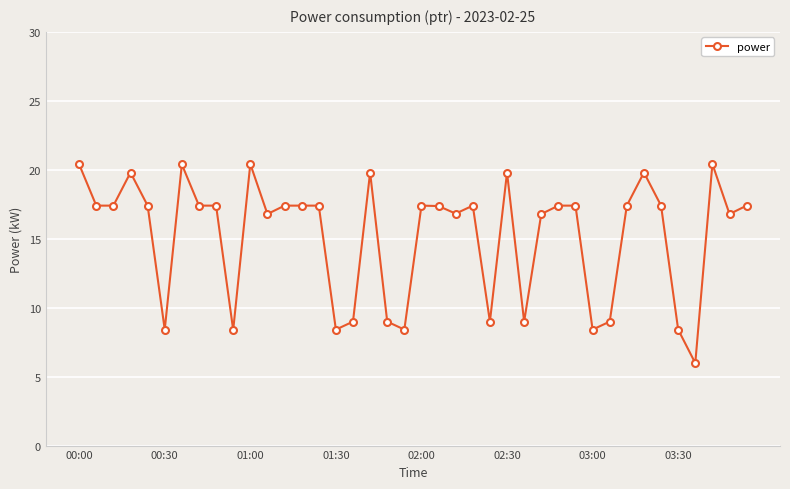

Reading left to right, list all the values displayed in this chart.

20.4	17.4	17.4	19.8	17.4	8.4	20.4	17.4	17.4	8.4	20.4	16.8	17.4	17.4	17.4	8.4	9.0	19.8	9.0	8.4	17.4	17.4	16.8	17.4	9.0	19.8	9.0	16.8	17.4	17.4	8.4	9.0	17.4	19.8	17.4	8.4	6.0	20.4	16.8	17.4